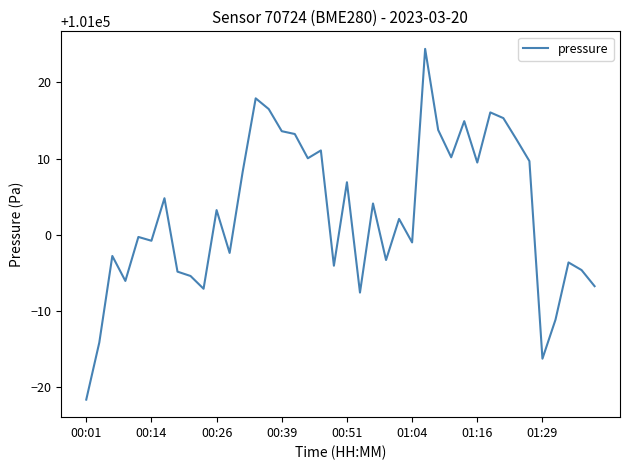

What is the difference between the maximum and minimum values?

46.1